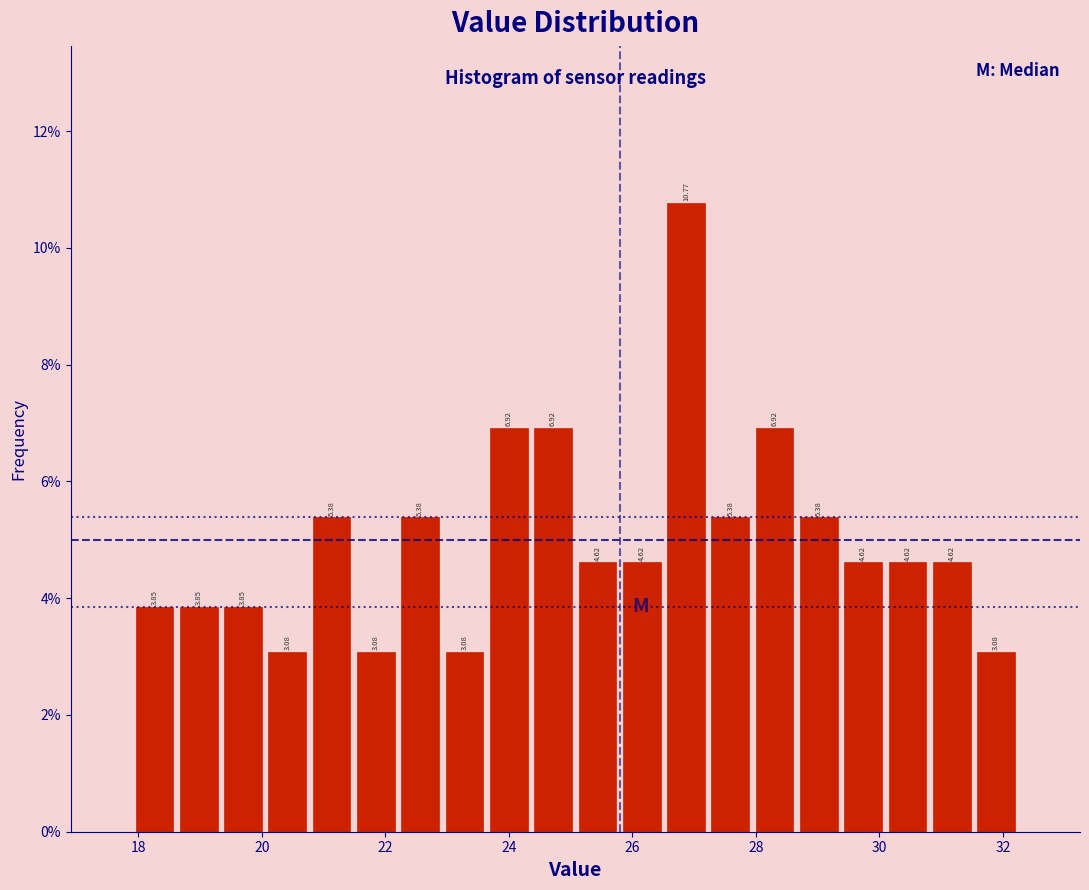

Read against the x-axis, roughly where is the centre of the tallest bar?

26.8